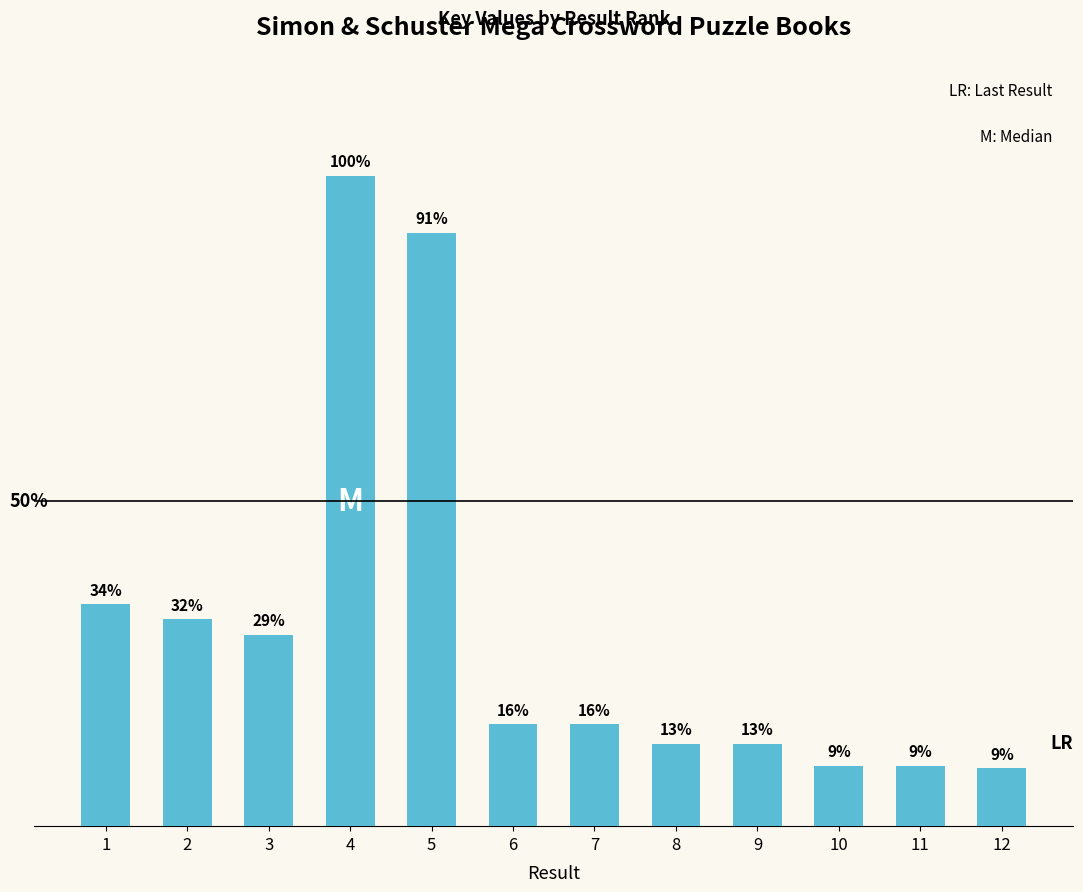

Reading left to right, extract all data points from this chart.

173394281	161823941	149640639	508652553	464002312	79820876	79820131	64396602	64396106	47260937	47260802	45345333